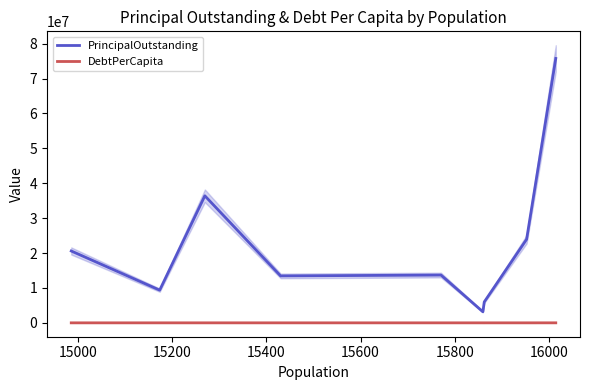

True or false: DebtPerCapita and PrincipalOutstanding cross at least once.

False